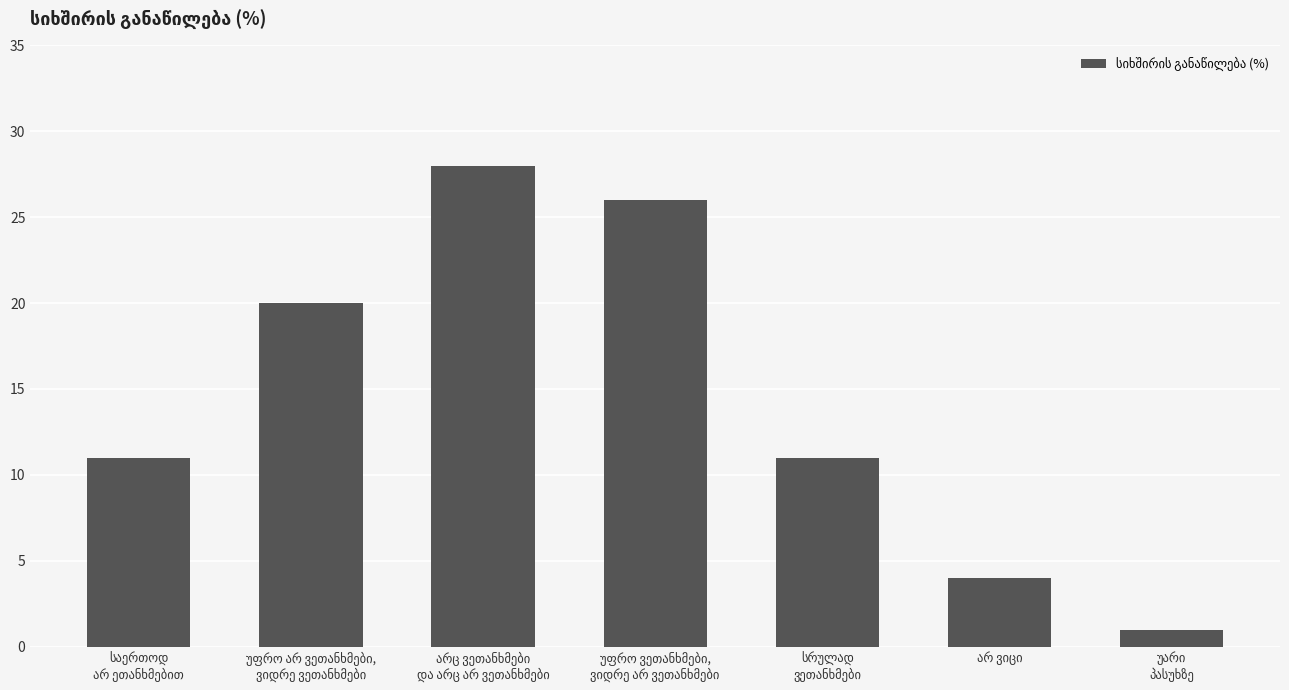

Are the bars horizontal?

No